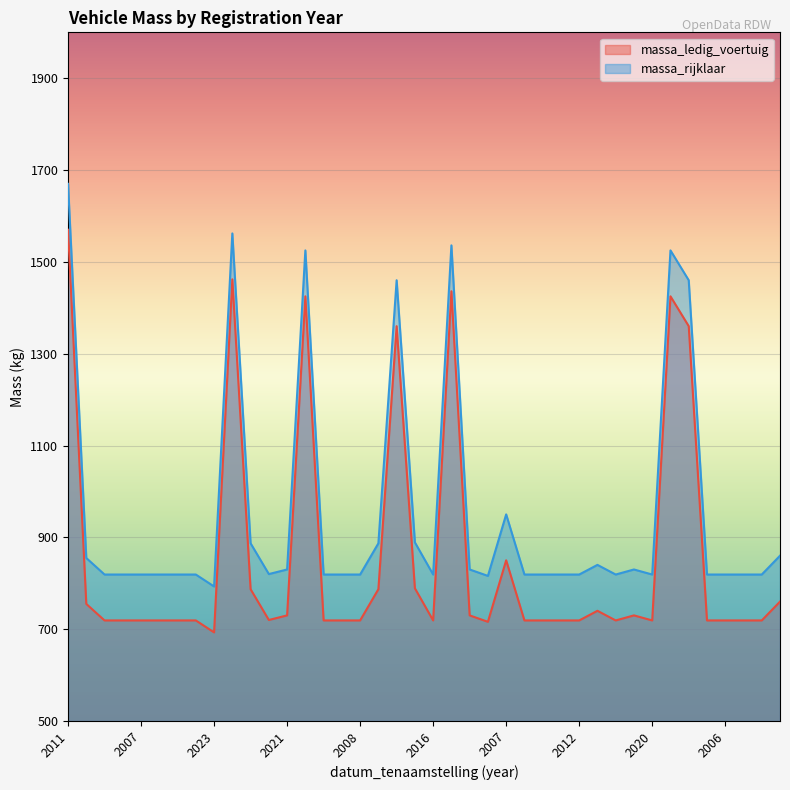

What are all the series names shown in the legend?

massa_ledig_voertuig, massa_rijklaar